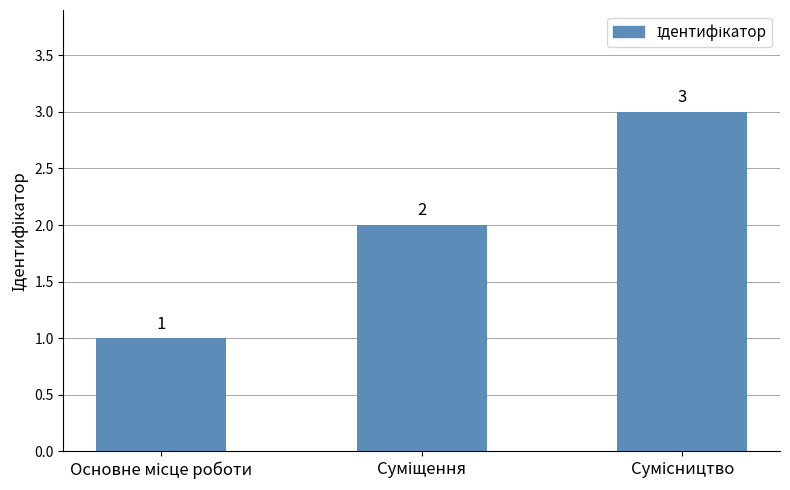

What is the greatest value displayed?

3